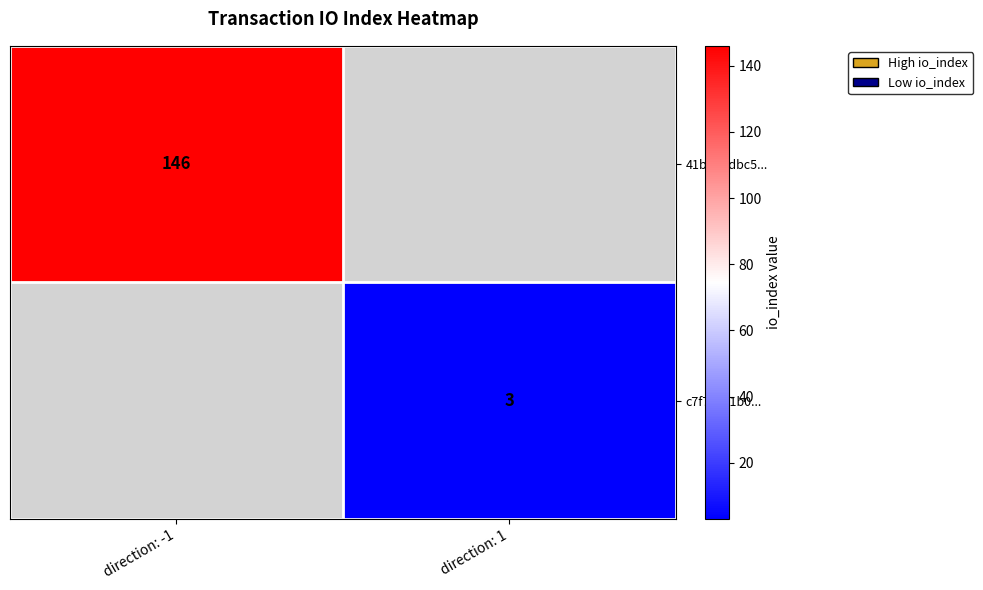

The value of c7f79c51b0... at direction: 1 is 3. True or false?

True